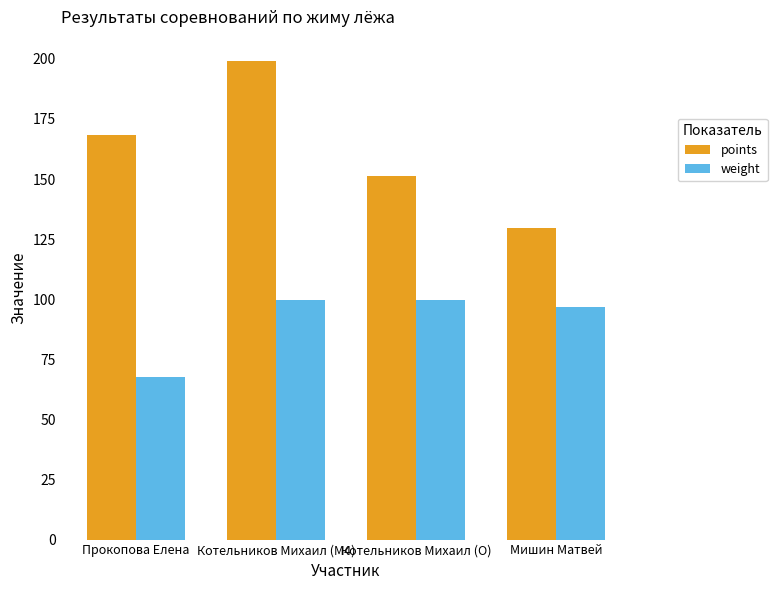

What is the label of the 3rd bar from the left?

Котельников Михаил (O)